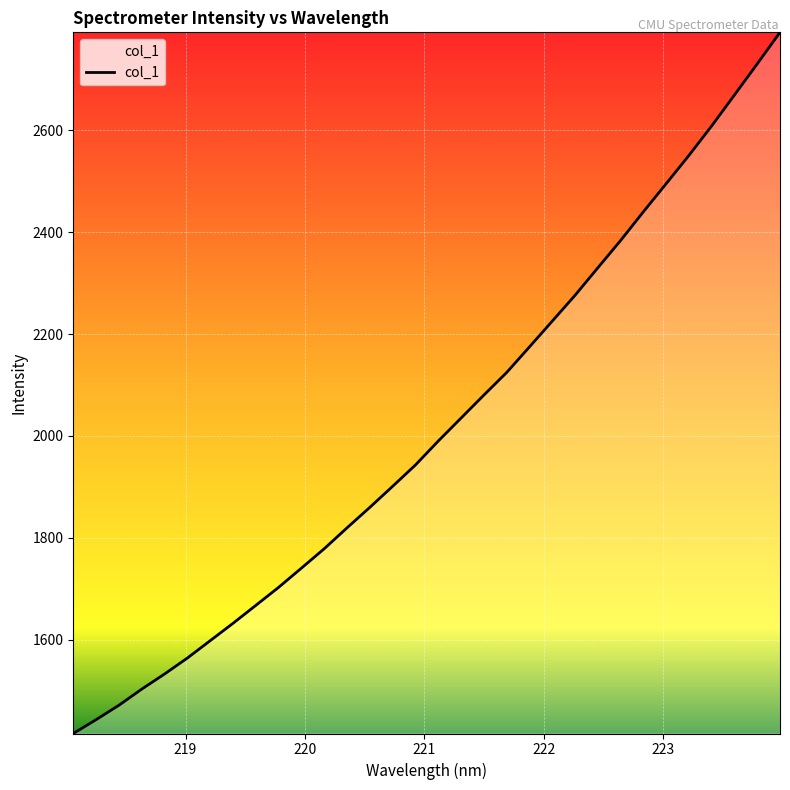

True or false: the data has more than 0 interior local peaks.

False